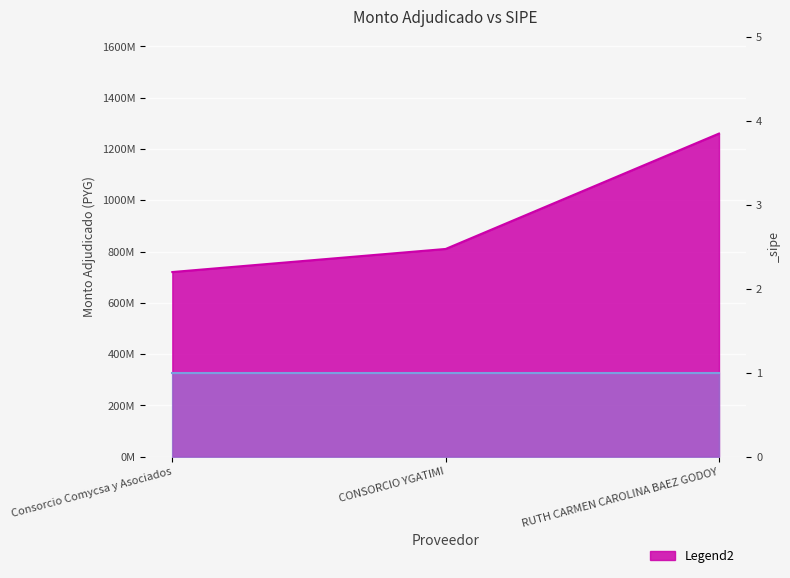

The value at Consorcio Comycsa y Asociados is 720000000. True or false?

True